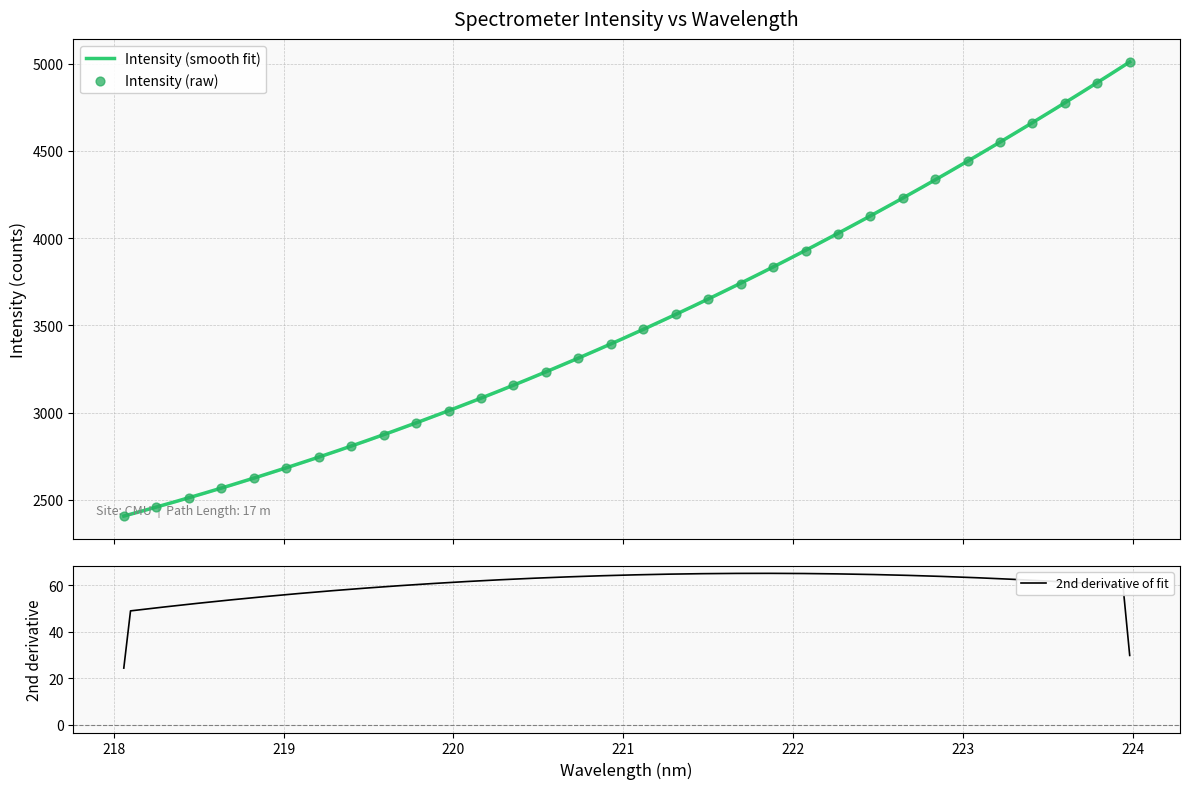

What is the change in value from 218.0596 to 220.3533?

+752.0